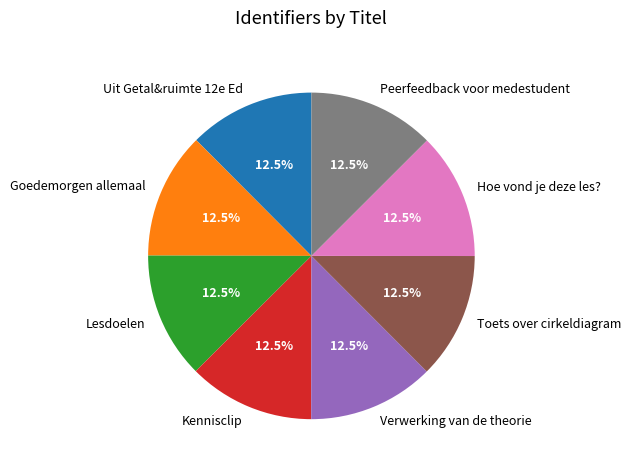

Is Uit Getal&ruimte 12e Ed the majority of the pie?

No